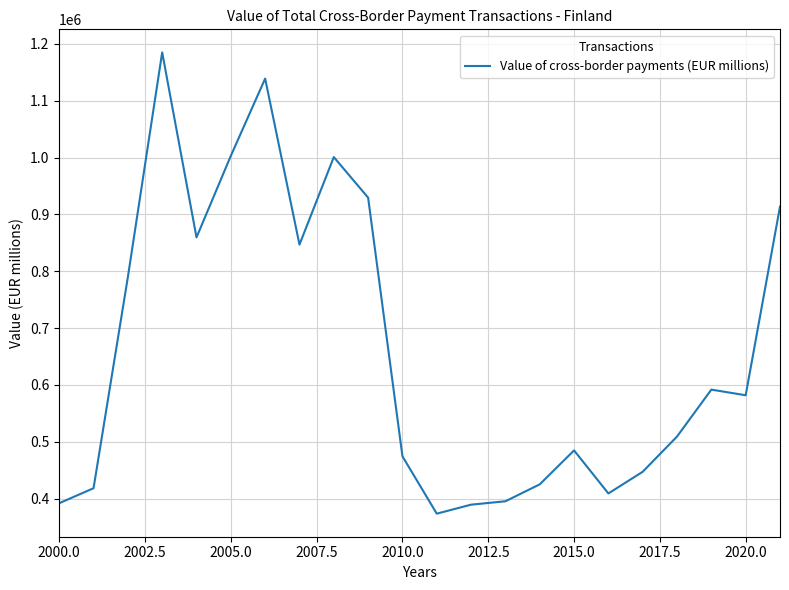

What is the maximum value shown in the chart?

1185132.3